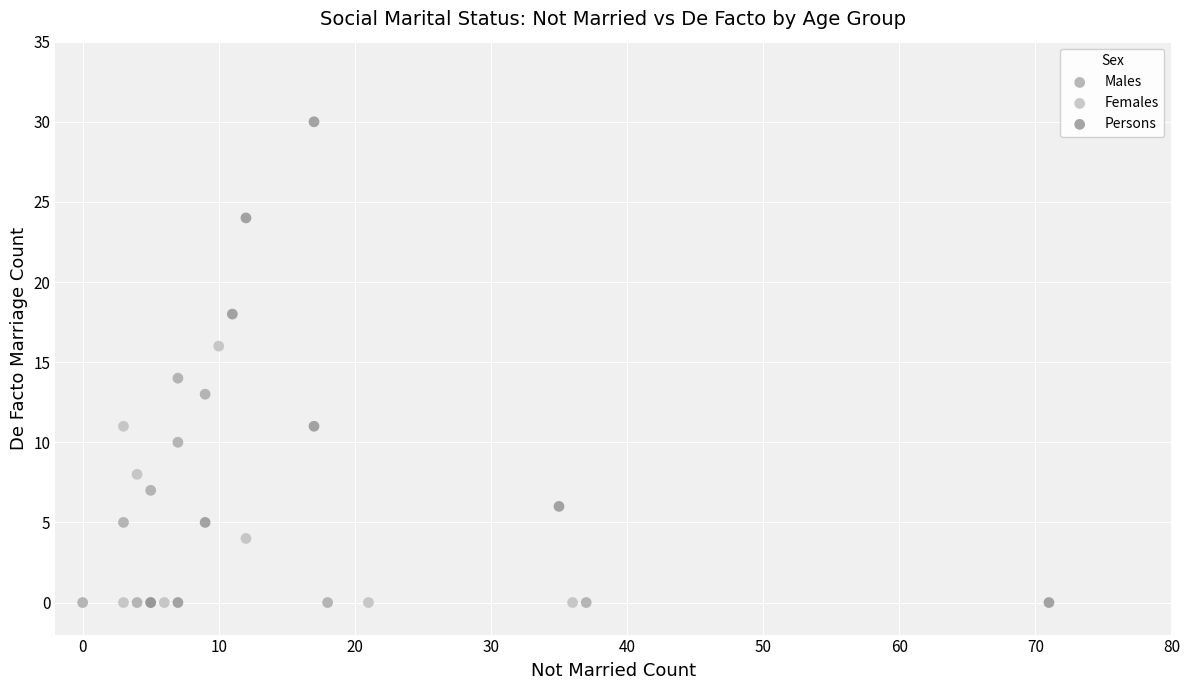

Which series has the largest Y range (max minus min)?

Persons